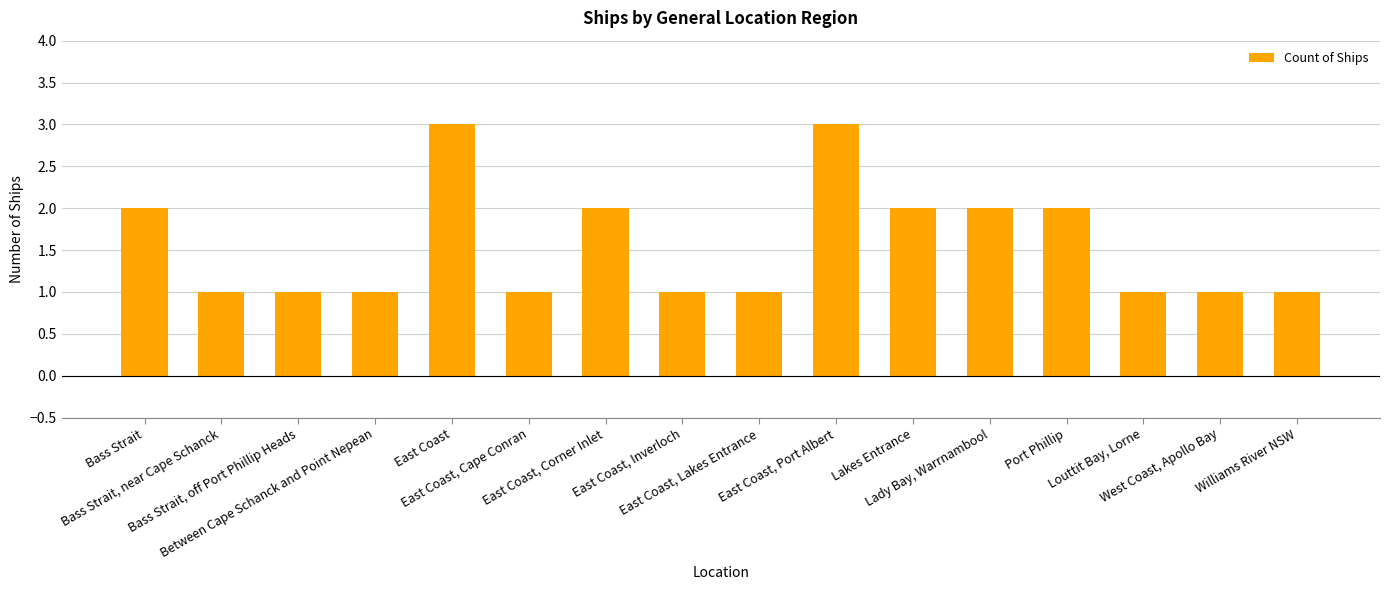

The value at East Coast, Corner Inlet is 1. True or false?

False